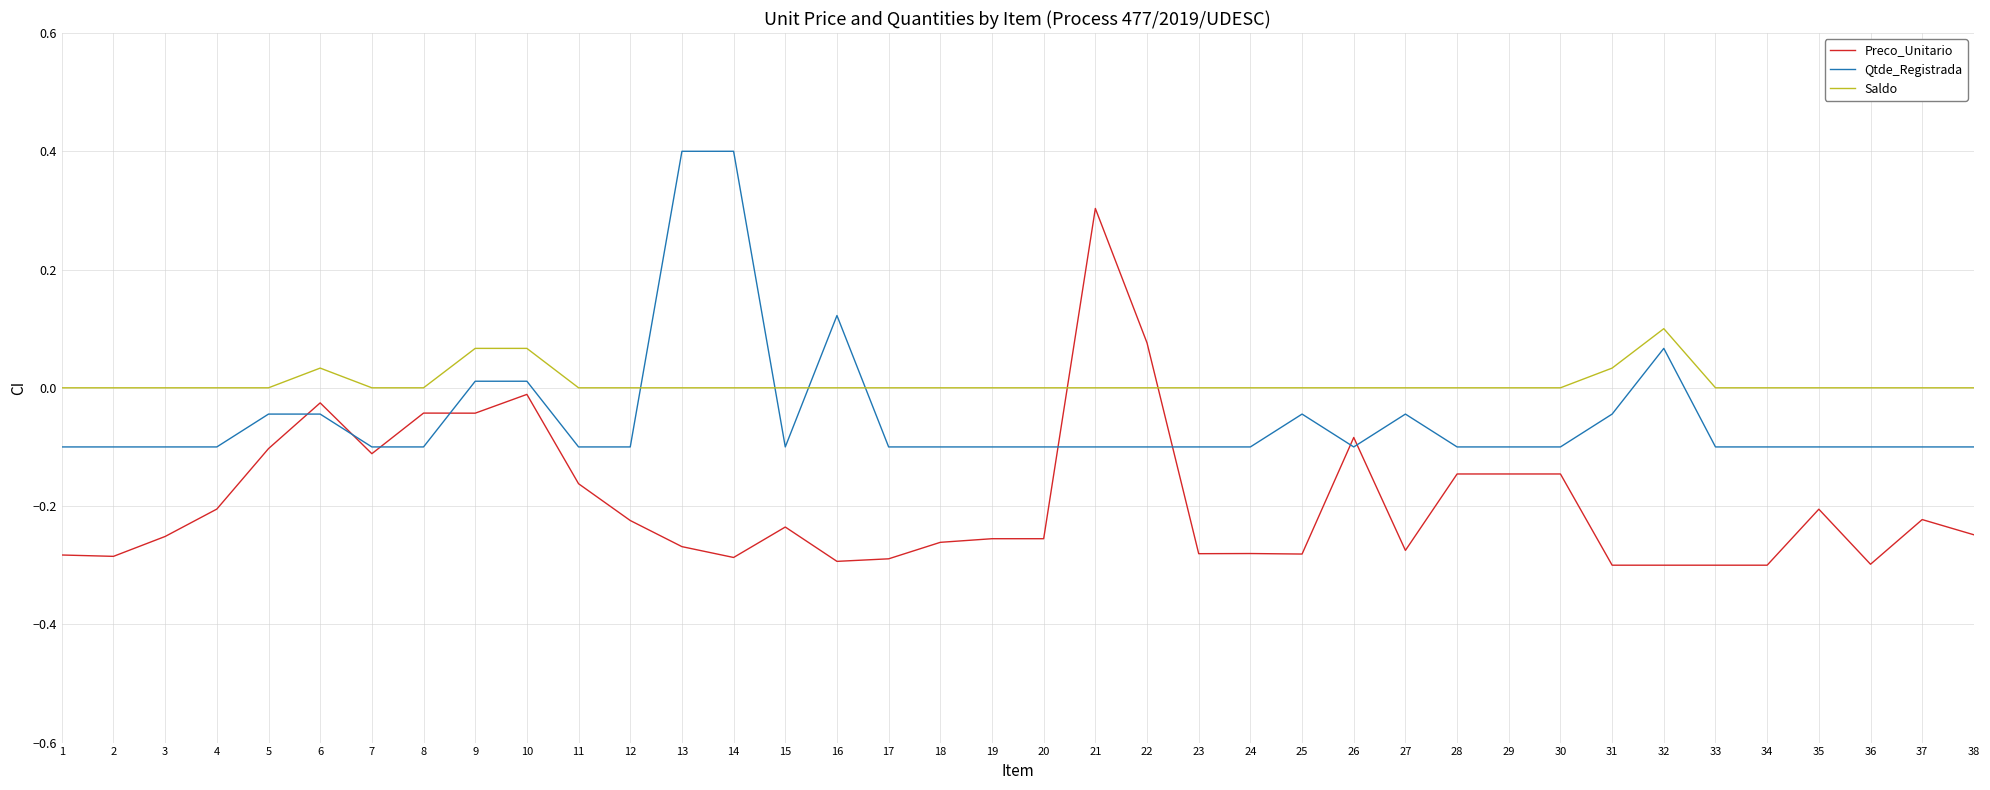

How many positive values does the Preco_Unitario series have?

2